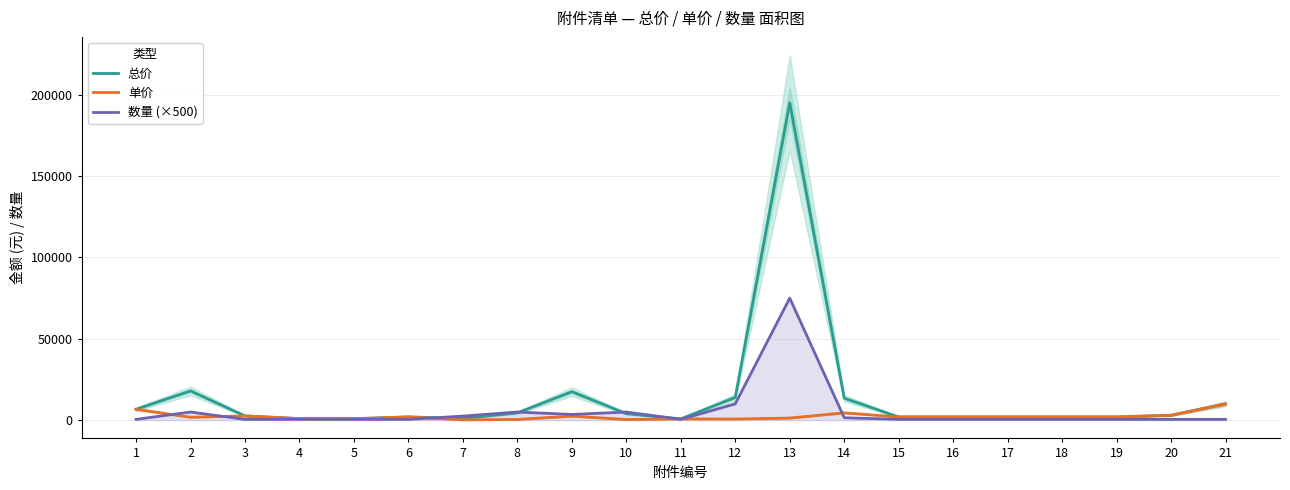

What is the highest value of the 数量 (×500) series?

75000